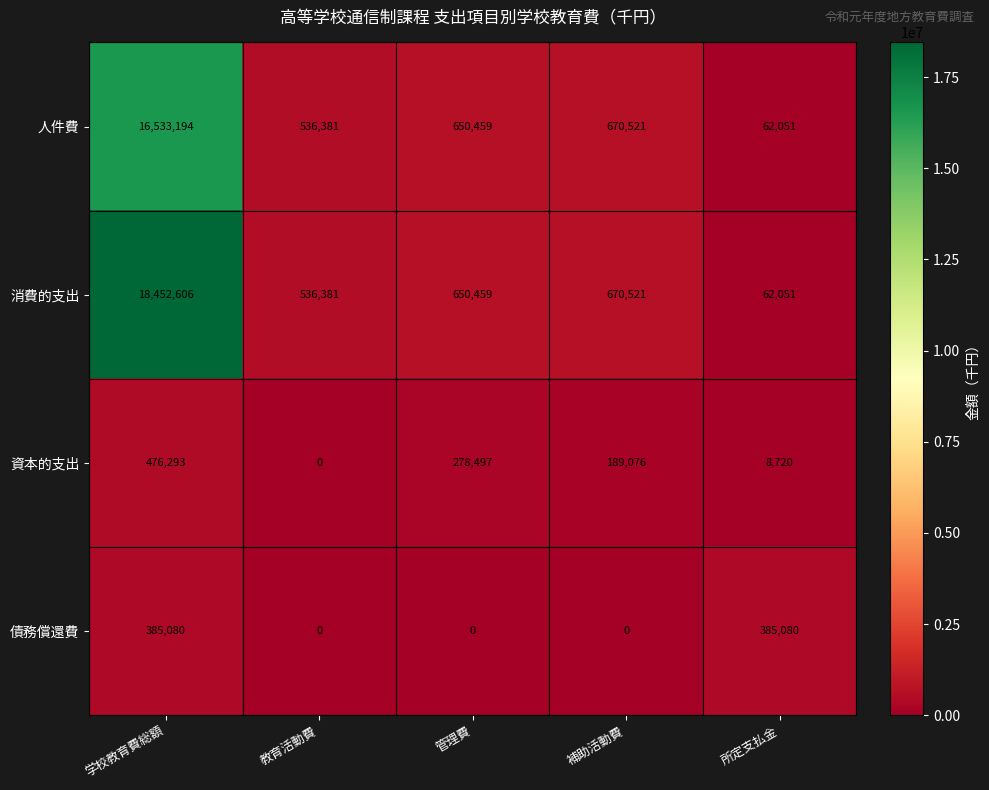

Reading left to right, what are all the values shown in this chart?

人件費: 16533194	536381	650459	670521	62051
消費的支出: 18452606	536381	650459	670521	62051
資本的支出: 476293	0	278497	189076	8720
債務償還費: 385080	0	0	0	385080